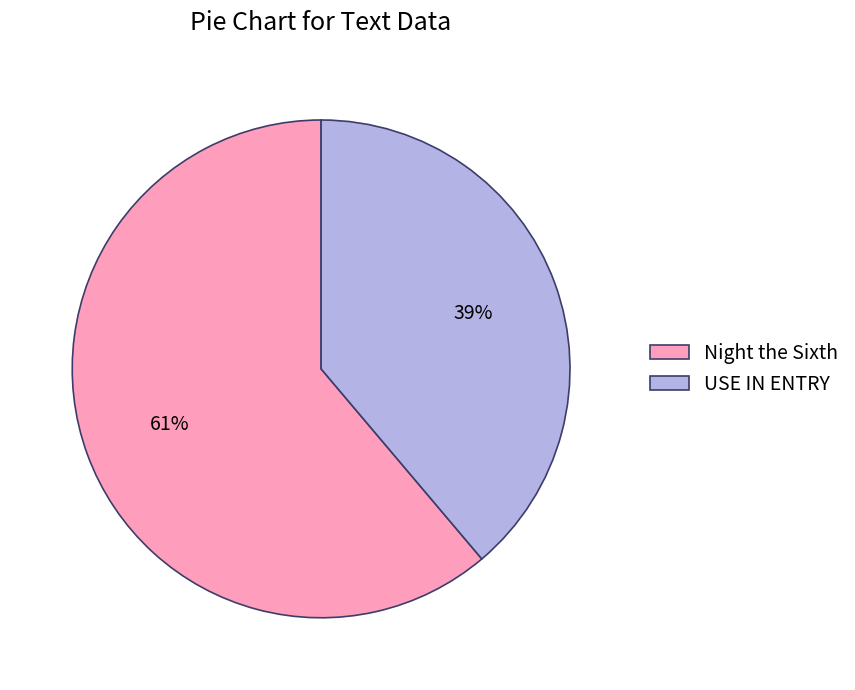

Does USE IN ENTRY represent more than half of the total?

No